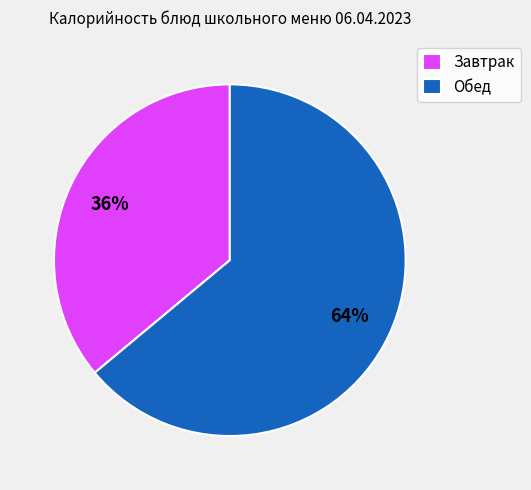

Which slice is the largest?

Обед